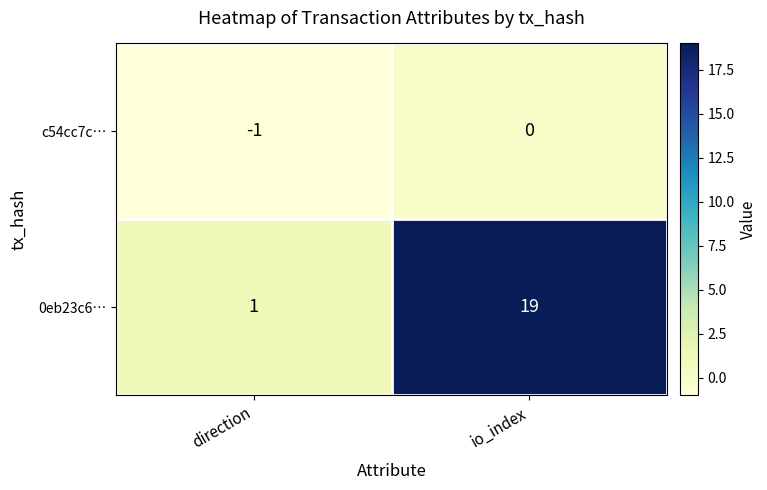

Reading right to left, list all the values displayed in this chart.

c54cc7c…: io_index=0	direction=-1
0eb23c6…: io_index=19	direction=1